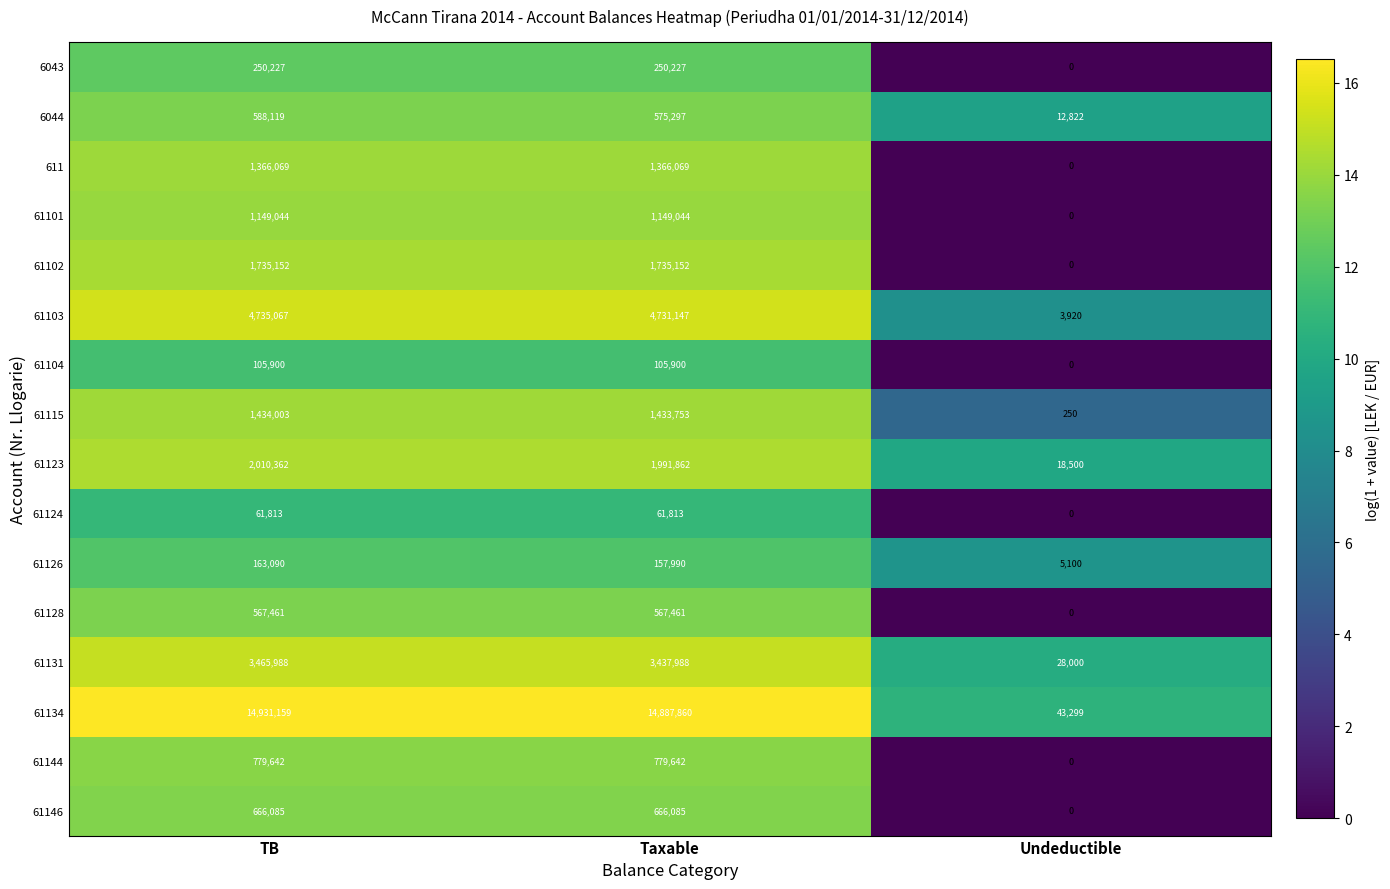

At how many categories does at least one series exceed 1?

3